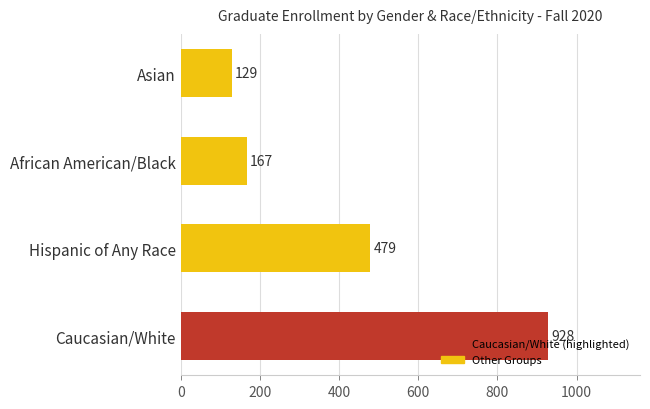

Count the number of data series in this chart.

1